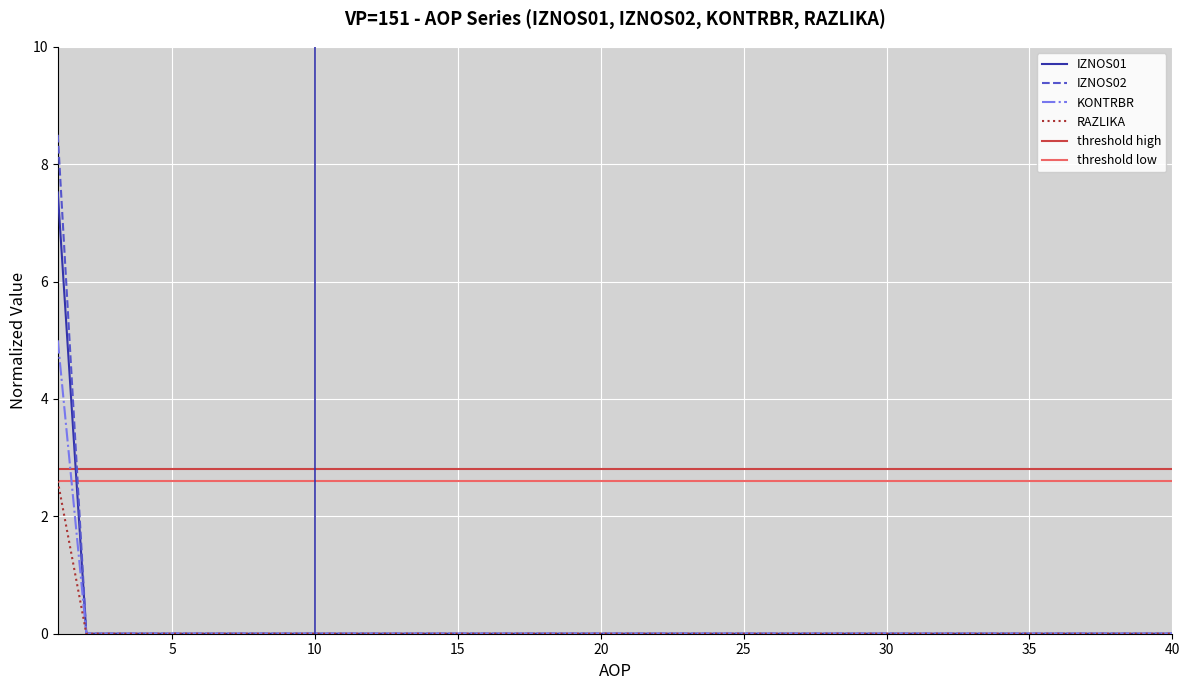

Between 29 and 39, which is larger?

29